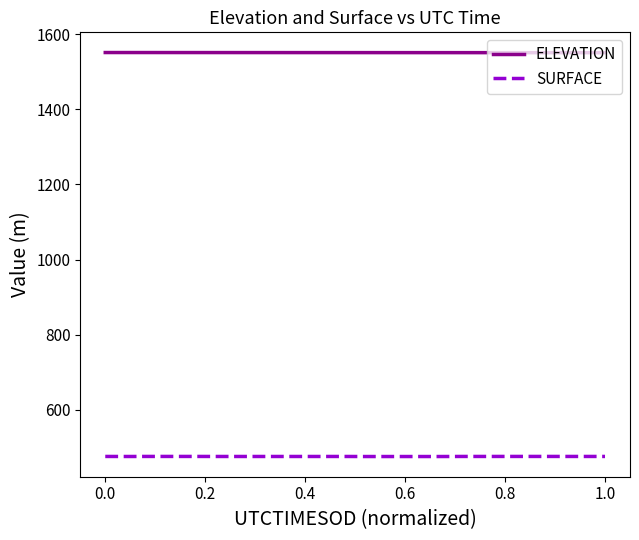

What is the minimum value for ELEVATION?

1551.2